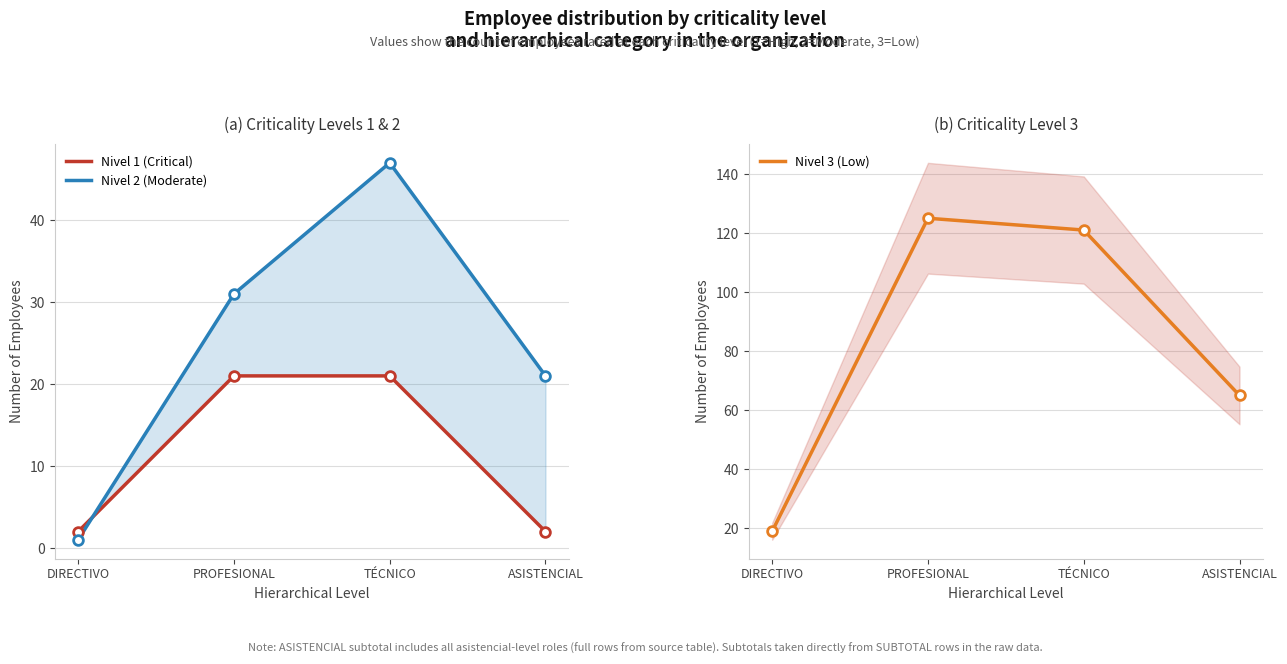

Which series has the largest range (max minus min)?

Nivel 3 (Low)